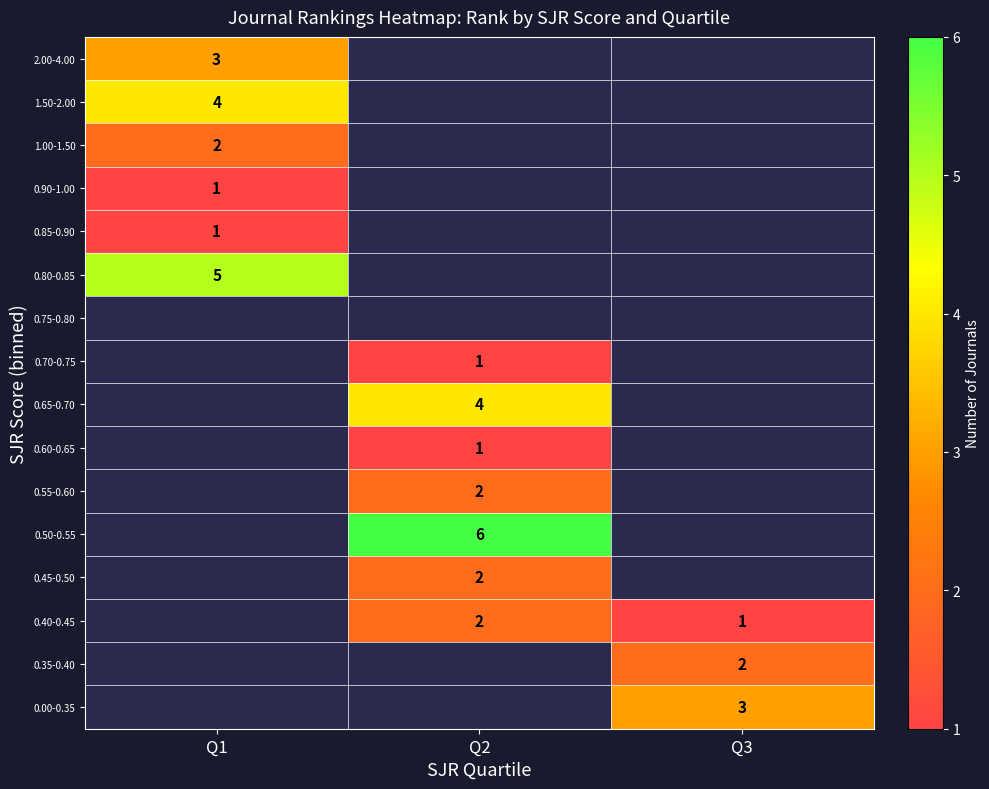

The 0.90-1.00 series shows 0 at Q1. True or false?

False